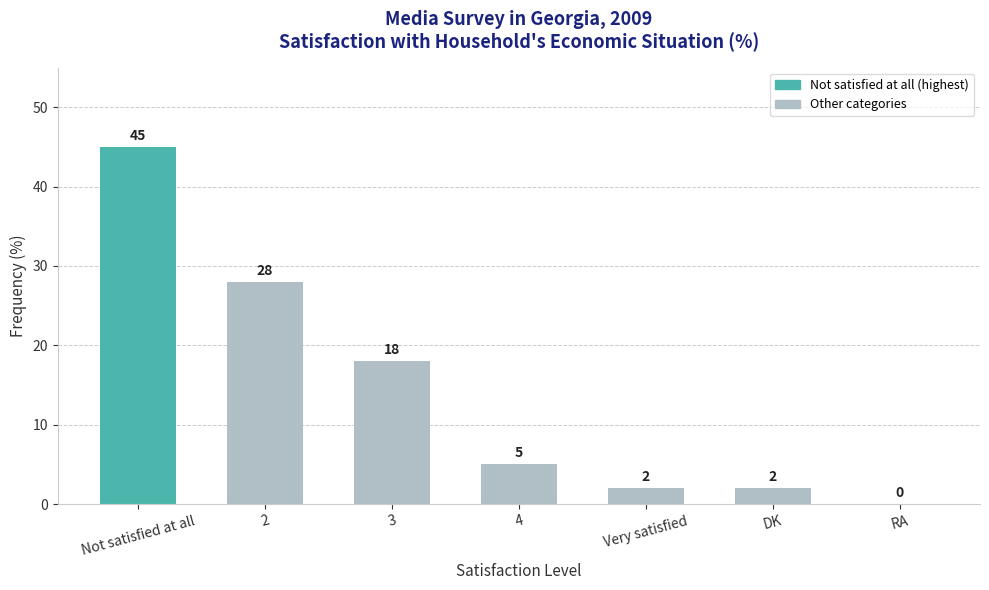

At which label is the value closest to 22?

3